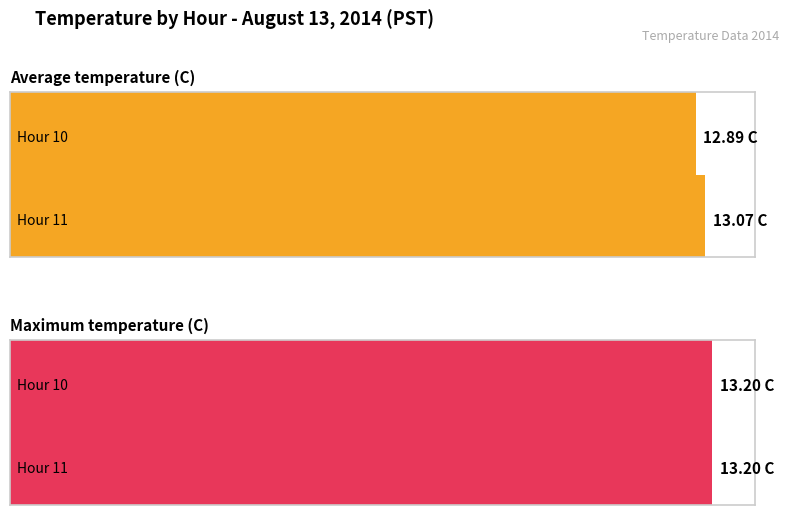

What is the total value across all series at Hour 10?

26.1